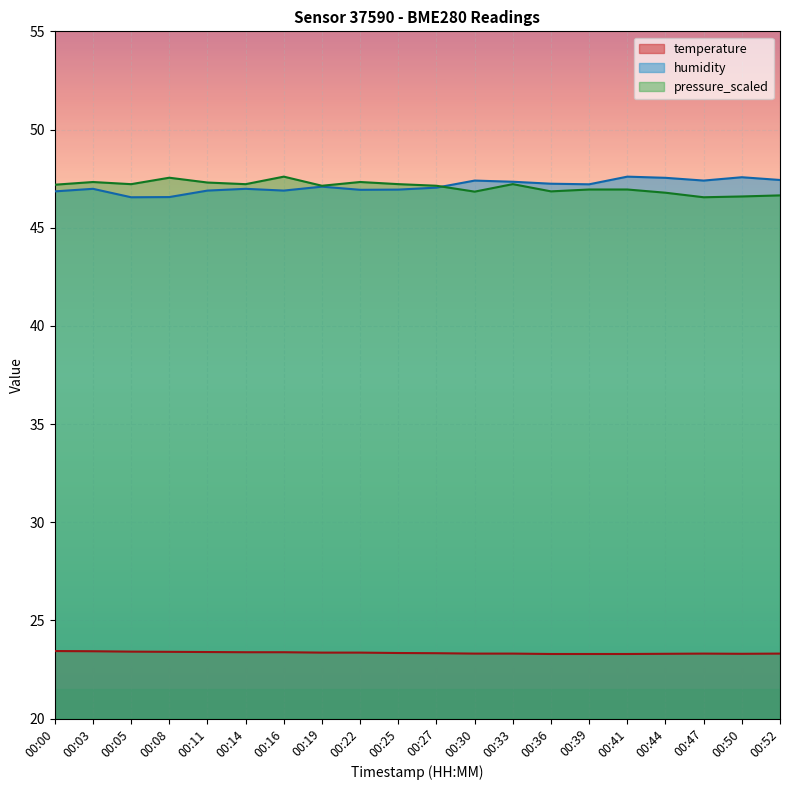

Reading right to left, list all the values displayed in this chart.

temperature: 00:52=23.3	00:50=23.3	00:47=23.3	00:44=23.3	00:41=23.3	00:39=23.3	00:36=23.3	00:33=23.3	00:30=23.3	00:27=23.3	00:25=23.3	00:22=23.4	00:19=23.4	00:16=23.4	00:14=23.4	00:11=23.4	00:08=23.4	00:05=23.4	00:03=23.4	00:00=23.4
humidity: 00:52=47.4	00:50=47.6	00:47=47.4	00:44=47.5	00:41=47.6	00:39=47.2	00:36=47.2	00:33=47.3	00:30=47.4	00:27=47.0	00:25=46.9	00:22=46.9	00:19=47.1	00:16=46.9	00:14=47.0	00:11=46.9	00:08=46.6	00:05=46.5	00:03=47.0	00:00=46.9
pressure_scaled: 00:52=46.6	00:50=46.6	00:47=46.5	00:44=46.8	00:41=46.9	00:39=46.9	00:36=46.9	00:33=47.2	00:30=46.8	00:27=47.1	00:25=47.2	00:22=47.3	00:19=47.1	00:16=47.6	00:14=47.2	00:11=47.3	00:08=47.5	00:05=47.2	00:03=47.3	00:00=47.2